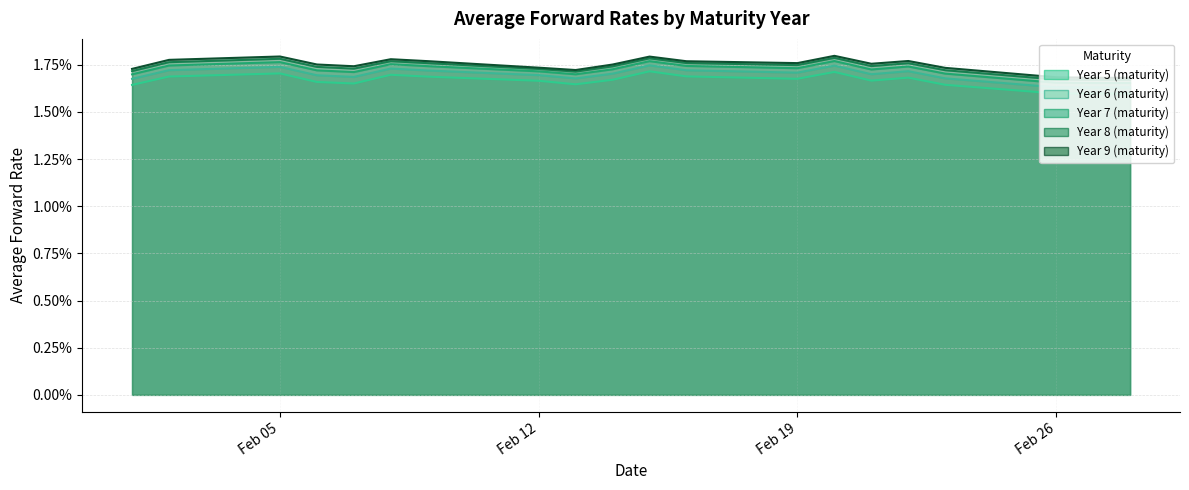

Does the chart have visible grid lines?

Yes